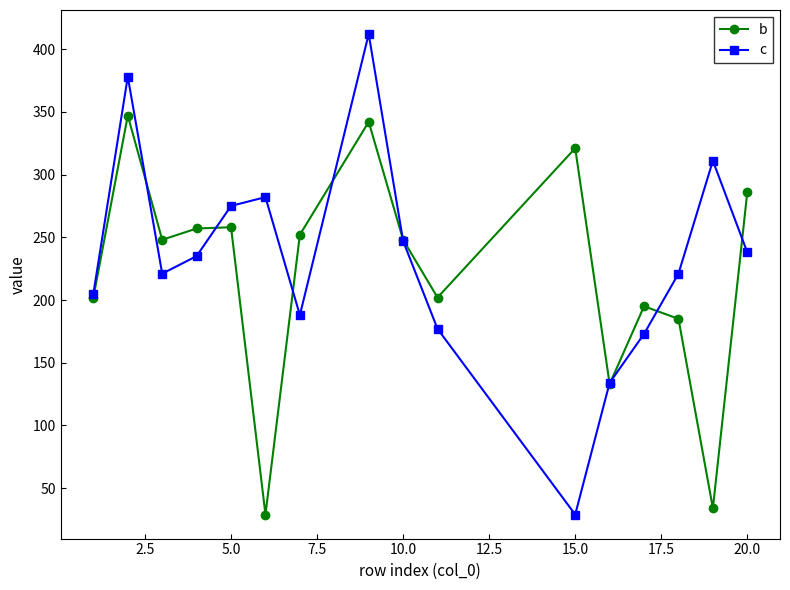

List the series in order of their peak value, lowest first.

b, c